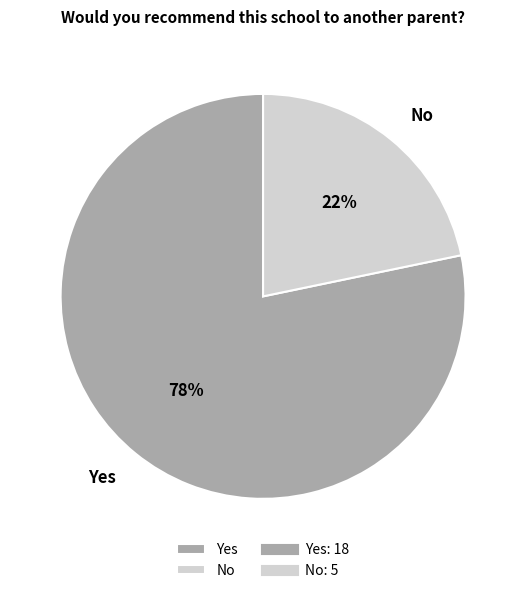

To the nearest percent, what portion does Yes represent?

78%